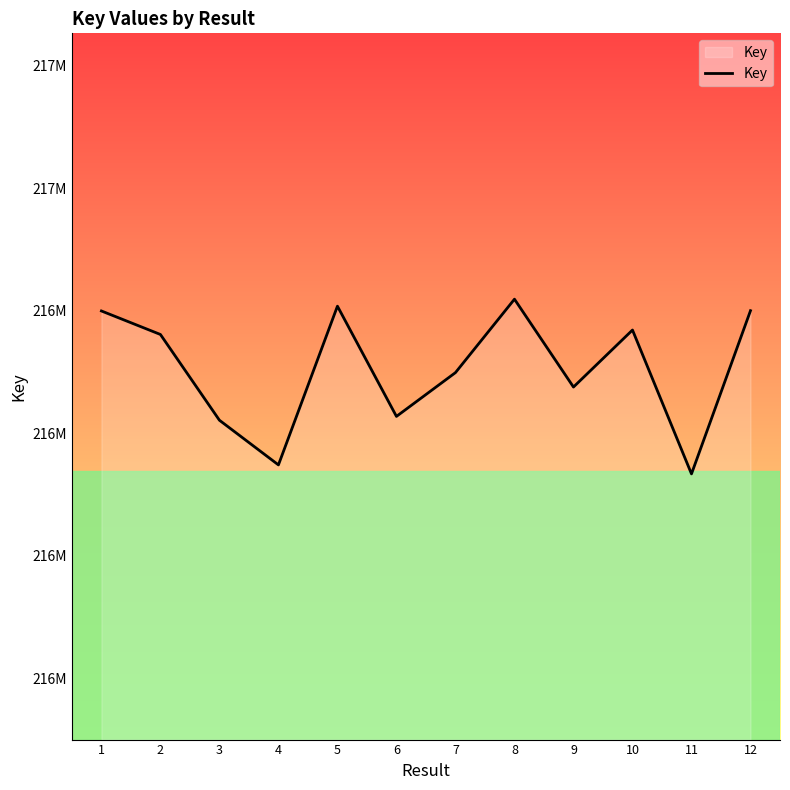

Does the chart display data point markers on the line(s)?

No